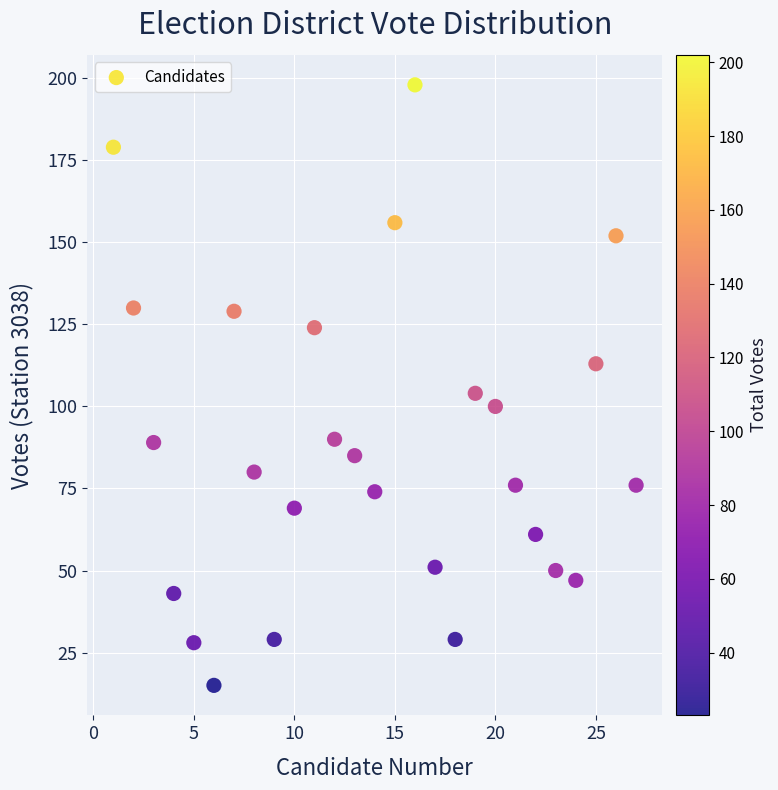

What is the range of X values (max minus min)?

26